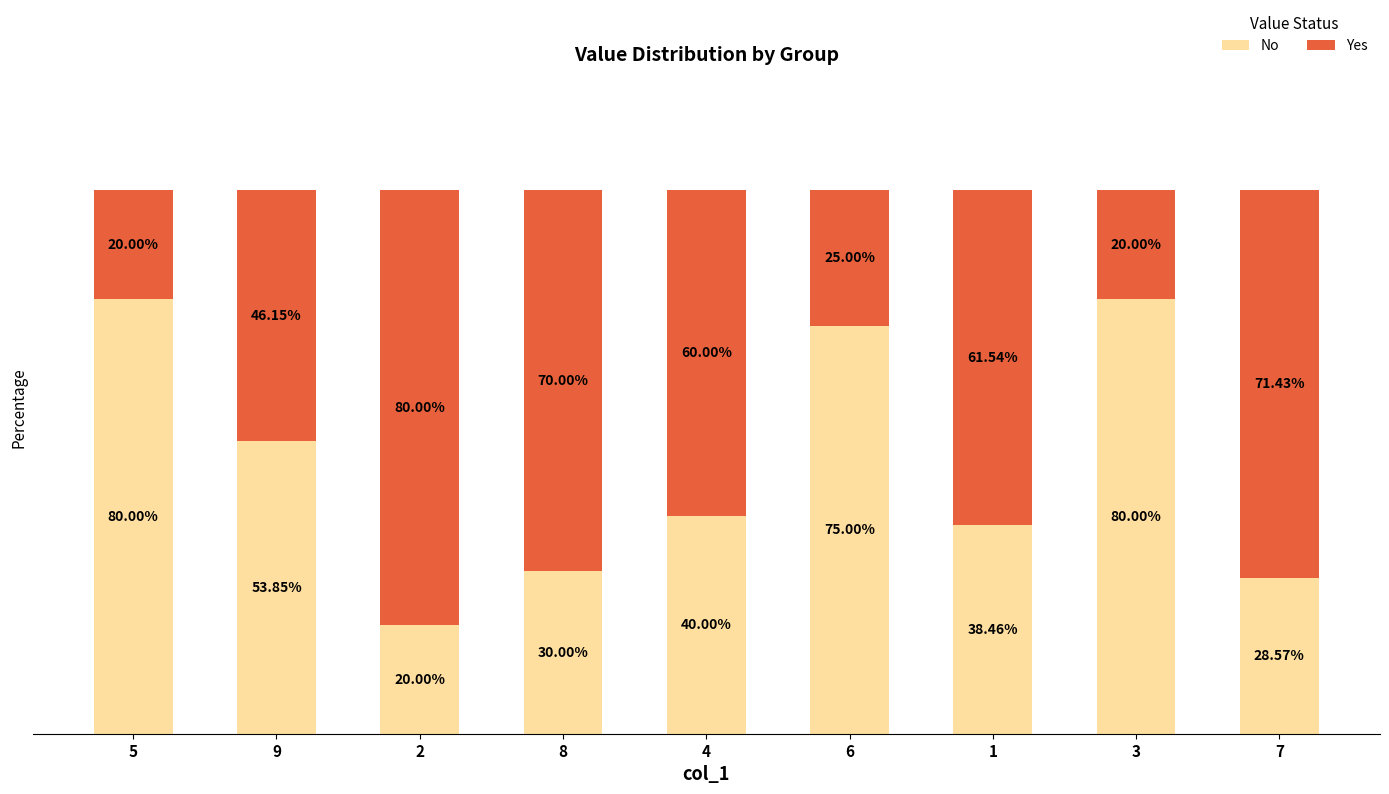

Does the chart contain any negative values?

No